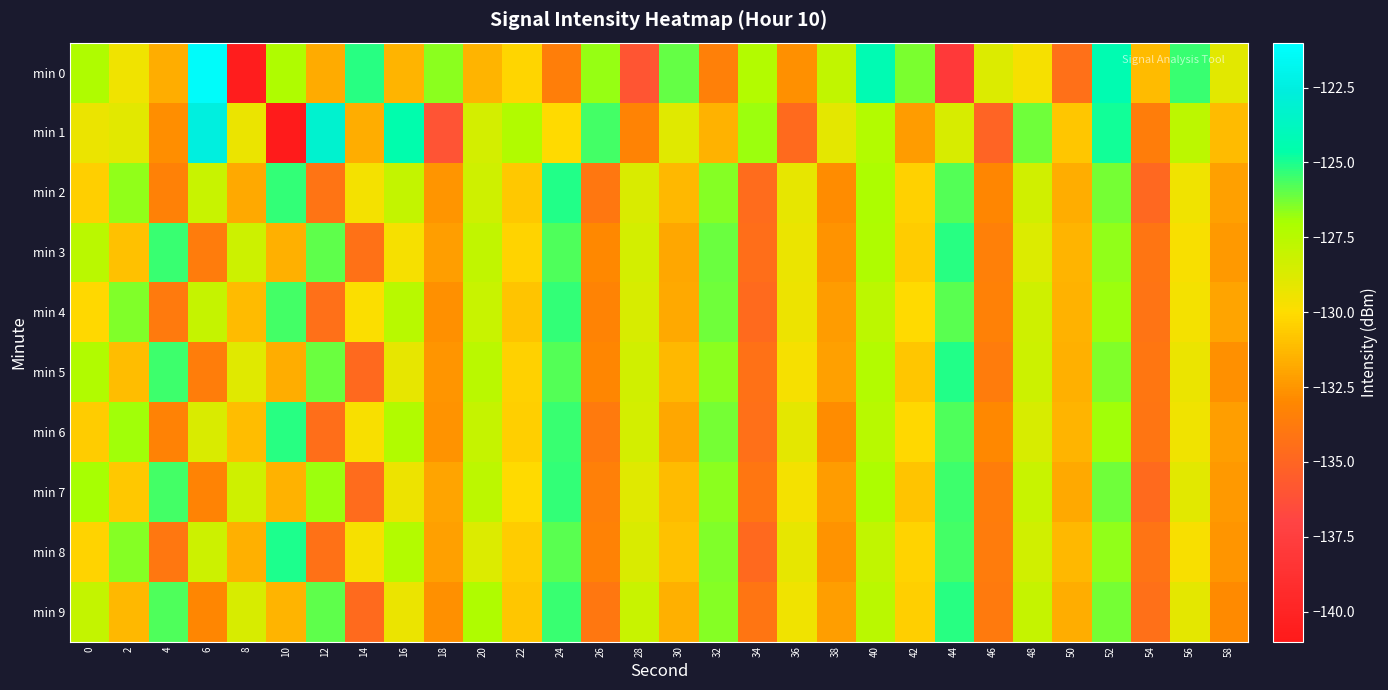

Reading left to right, what are all the values shown in this chart?

min 0: 0=-127.2	2=-129.5	4=-131.6	6=-121.3	8=-140.7	10=-127.2	12=-131.7	14=-125.2	16=-131.4	18=-126.6	20=-131.4	22=-130.2	24=-133.5	26=-126.8	28=-136.0	30=-126.1	32=-133.5	34=-127.4	36=-132.7	38=-127.8	40=-124.2	42=-126.4	44=-138.0	46=-128.8	48=-129.7	50=-134.4	52=-124.3	54=-131.2	56=-125.4	58=-129.0
min 1: 0=-129.3	2=-129.0	4=-132.8	6=-122.5	8=-129.4	10=-140.8	12=-123.1	14=-131.7	16=-124.5	18=-136.0	20=-128.5	22=-127.3	24=-130.1	26=-125.6	28=-133.2	30=-128.9	32=-131.5	34=-126.8	36=-134.7	38=-129.1	40=-127.4	42=-132.3	44=-128.6	46=-135.1	48=-126.2	50=-130.8	52=-124.9	54=-133.6	56=-127.7	58=-131.2
min 2: 0=-130.5	2=-126.7	4=-133.4	6=-128.1	8=-131.8	10=-125.3	12=-134.2	14=-129.6	16=-127.9	18=-132.5	20=-128.3	22=-130.7	24=-125.1	26=-133.9	28=-128.7	30=-131.3	32=-126.5	34=-134.6	36=-129.2	38=-132.8	40=-127.1	42=-130.4	44=-125.8	46=-133.1	48=-128.4	50=-131.7	52=-126.3	54=-134.9	56=-129.5	58=-132.1
min 3: 0=-127.6	2=-131.0	4=-125.4	6=-133.7	8=-128.2	10=-131.6	12=-126.0	14=-134.3	16=-129.7	18=-132.2	20=-127.8	22=-130.3	24=-125.7	26=-133.0	28=-128.5	30=-131.9	32=-126.1	34=-134.5	36=-129.3	38=-132.6	40=-127.2	42=-130.6	44=-125.2	46=-133.5	48=-128.8	50=-131.4	52=-126.7	54=-134.1	56=-129.8	58=-132.4
min 4: 0=-130.2	2=-126.4	4=-133.8	6=-128.0	8=-131.2	10=-125.6	12=-134.4	14=-129.9	16=-127.5	18=-132.7	20=-128.1	22=-130.9	24=-125.3	26=-133.2	28=-128.6	30=-131.8	32=-126.2	34=-134.7	36=-129.4	38=-132.3	40=-127.7	42=-130.1	44=-125.9	46=-133.4	48=-128.3	50=-131.5	52=-126.8	54=-134.2	56=-129.6	58=-132.0
min 5: 0=-127.3	2=-131.1	4=-125.5	6=-133.6	8=-128.9	10=-131.7	12=-126.1	14=-134.8	16=-129.2	18=-132.5	20=-127.6	22=-130.4	24=-125.8	26=-133.1	28=-128.4	30=-131.3	32=-126.6	34=-134.3	36=-129.7	38=-132.1	40=-127.4	42=-130.8	44=-125.1	46=-133.7	48=-128.2	50=-131.6	52=-126.4	54=-134.0	56=-129.3	58=-132.7
min 6: 0=-130.6	2=-126.9	4=-133.3	6=-128.7	8=-131.1	10=-125.2	12=-134.5	14=-129.8	16=-127.3	18=-132.6	20=-128.0	22=-130.5	24=-125.4	26=-133.8	28=-128.5	30=-131.9	32=-126.3	34=-134.4	36=-129.1	38=-132.8	40=-127.5	42=-130.2	44=-125.7	46=-133.0	48=-128.6	50=-131.4	52=-126.9	54=-134.1	56=-129.5	58=-132.2
min 7: 0=-127.0	2=-130.7	4=-125.6	6=-133.2	8=-128.3	10=-131.5	12=-126.8	14=-134.6	16=-129.4	18=-132.0	20=-127.7	22=-130.1	24=-125.3	26=-133.5	28=-128.9	30=-131.2	32=-126.6	34=-134.0	36=-129.6	38=-132.3	40=-127.1	42=-130.9	44=-125.5	46=-133.6	48=-128.1	50=-131.8	52=-126.2	54=-134.7	56=-129.0	58=-132.4
min 8: 0=-130.3	2=-126.5	4=-133.9	6=-128.2	8=-131.6	10=-125.0	12=-134.3	14=-129.7	16=-127.4	18=-132.1	20=-128.8	22=-130.6	24=-125.9	26=-133.3	28=-128.7	30=-131.0	32=-126.4	34=-134.8	36=-129.2	38=-132.6	40=-127.8	42=-130.3	44=-125.6	46=-133.7	48=-128.4	50=-131.3	52=-126.7	54=-134.2	56=-129.8	58=-132.5
min 9: 0=-127.9	2=-131.3	4=-125.7	6=-133.1	8=-128.6	10=-131.4	12=-126.0	14=-134.7	16=-129.3	18=-132.7	20=-127.2	22=-130.8	24=-125.4	26=-133.9	28=-128.1	30=-131.6	32=-126.5	34=-134.1	36=-129.5	38=-132.2	40=-127.6	42=-130.5	44=-125.2	46=-133.8	48=-128.0	50=-131.7	52=-126.3	54=-134.4	56=-129.1	58=-132.9